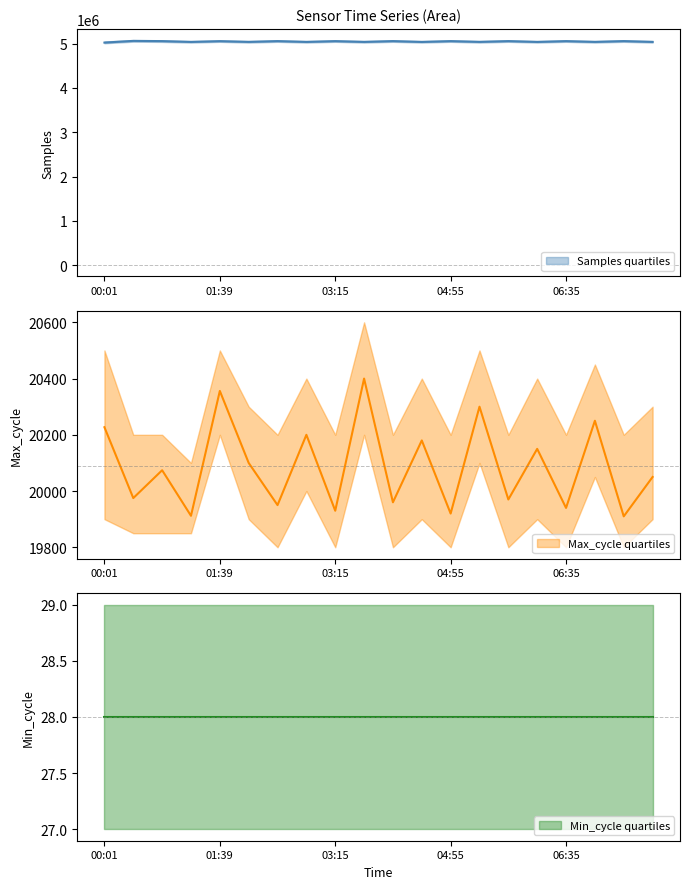

What value does the Samples series have at 06:10, to the nearest 100?

5039500